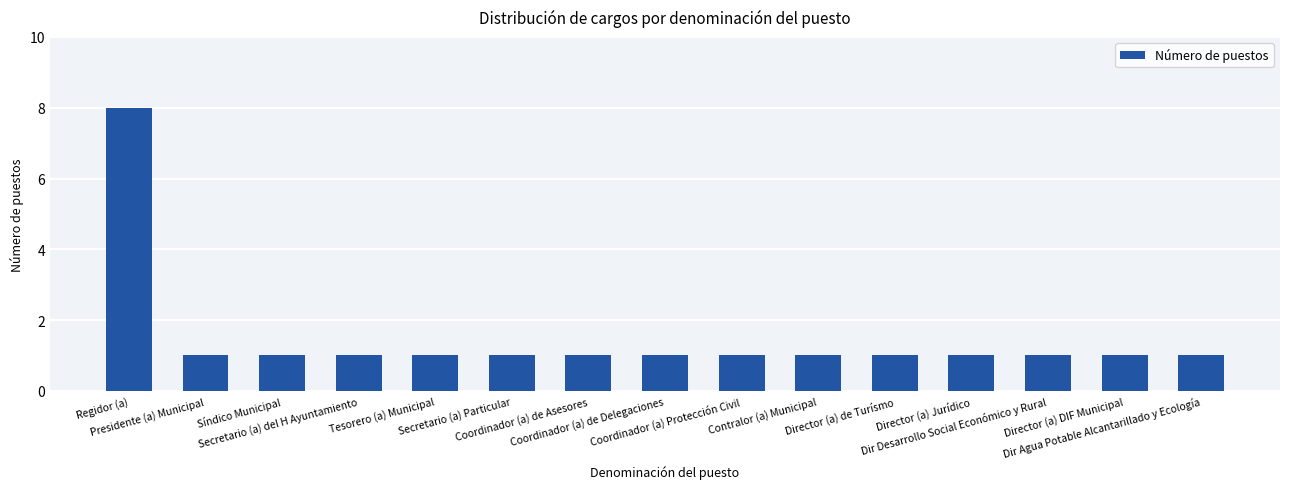

What is the average value?

1